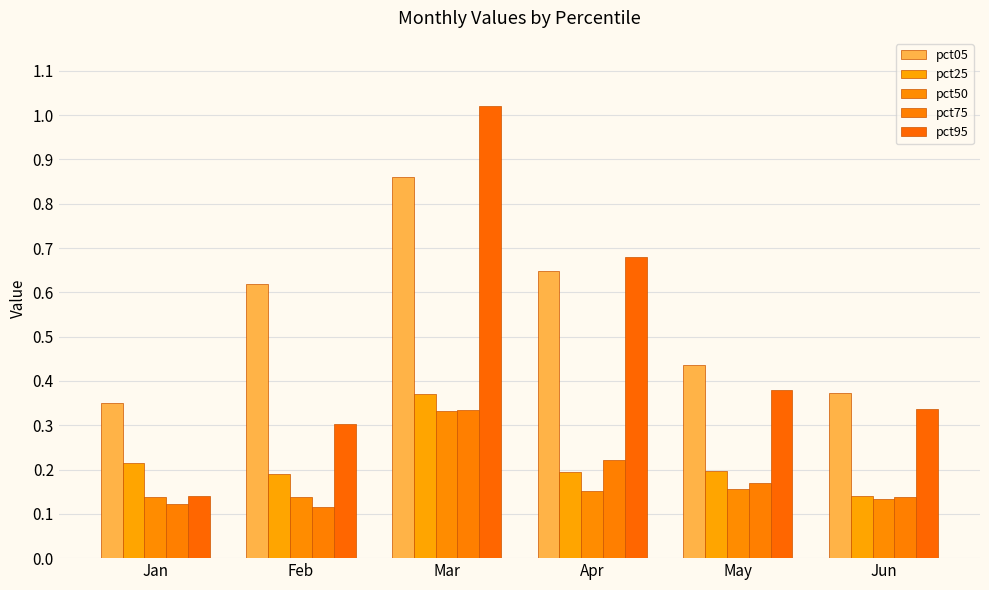

Does the chart contain any negative values?

No